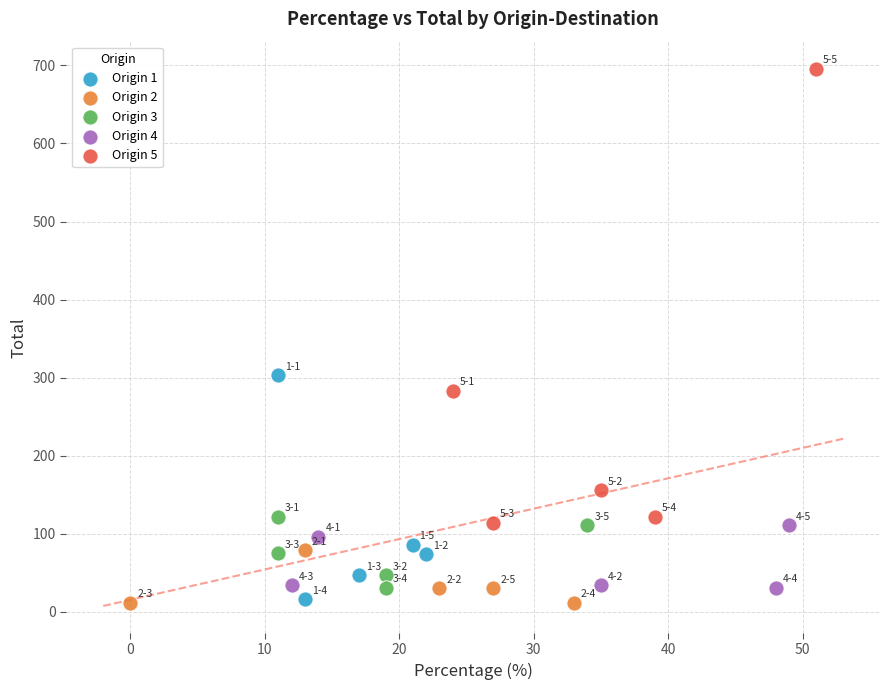

Which series has the widest spread of Y values?

Origin 5